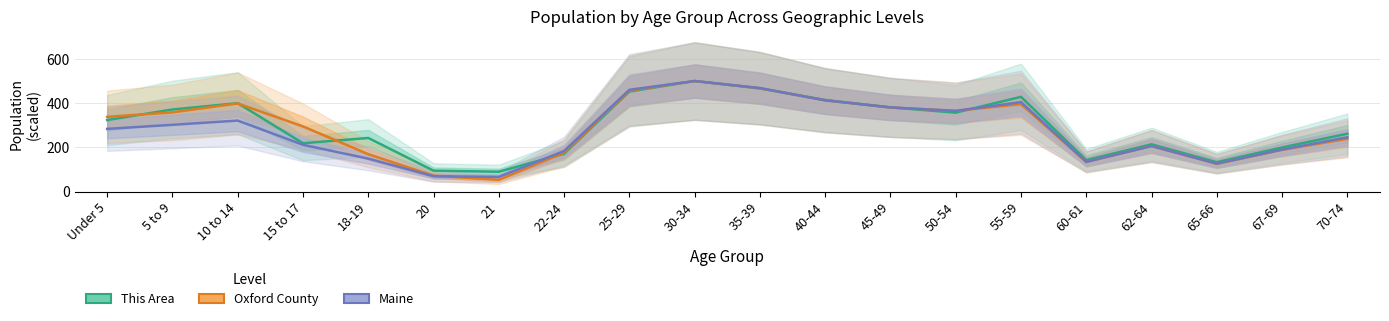

What is the sum of the This Area values at 45-49 and 22-24?

552.4